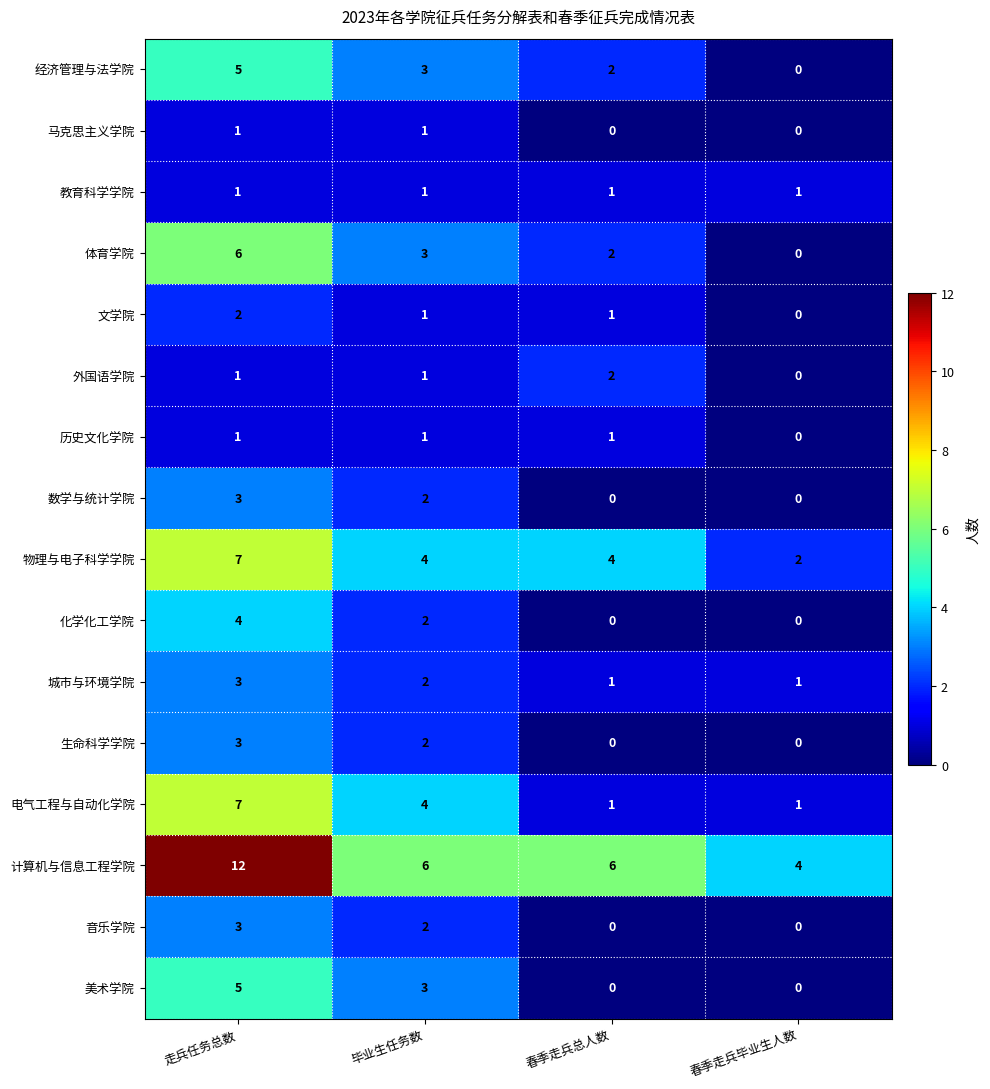

List the labels in order of 经济管理与法学院 value, largest first.

走兵任务总数, 毕业生任务数, 春季走兵总人数, 春季走兵毕业生人数